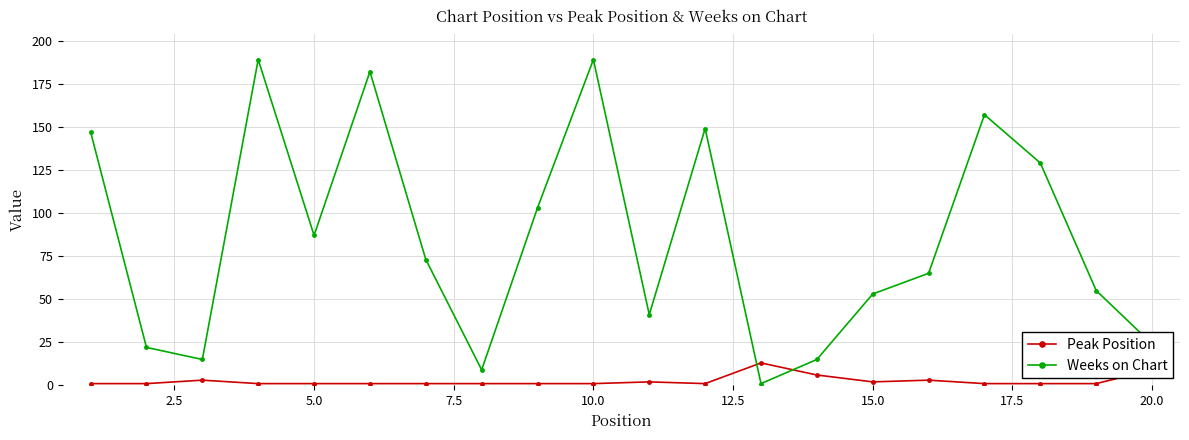

Which series has the largest range (max minus min)?

Weeks on Chart